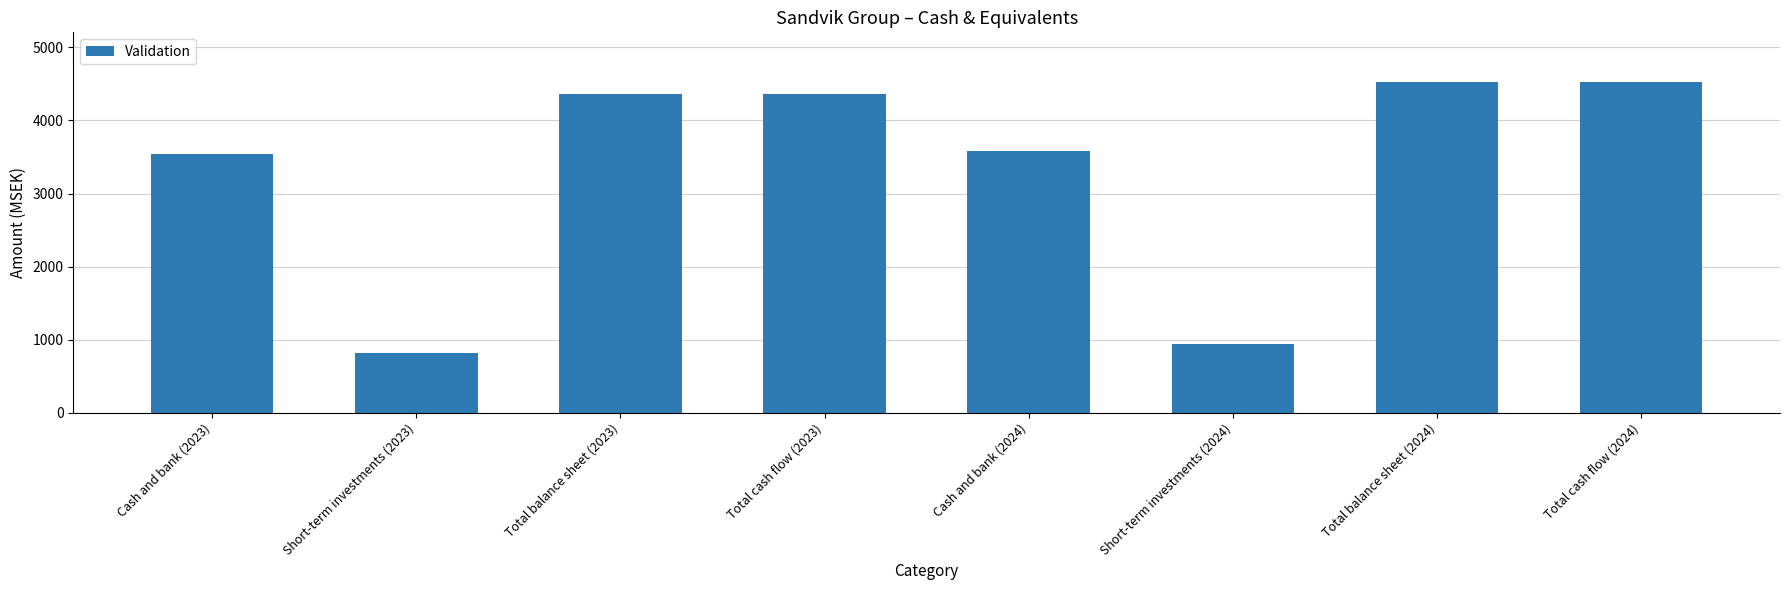

How many series are shown in this chart?

1